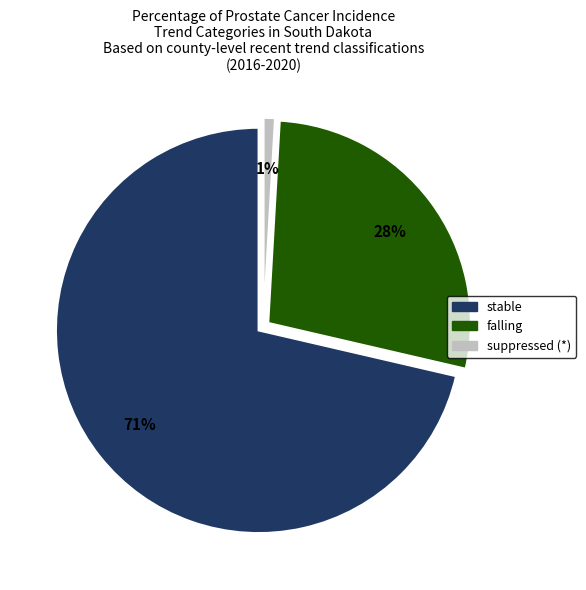

Between stable and other, which is larger?

stable